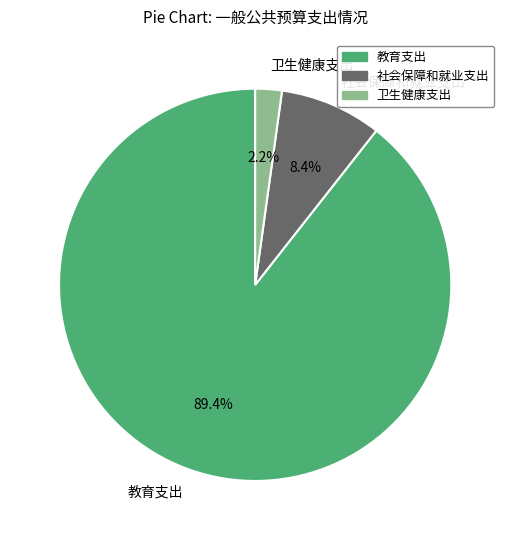

To the nearest percent, what is the difference between the largest and smallest slice percentages?

87%